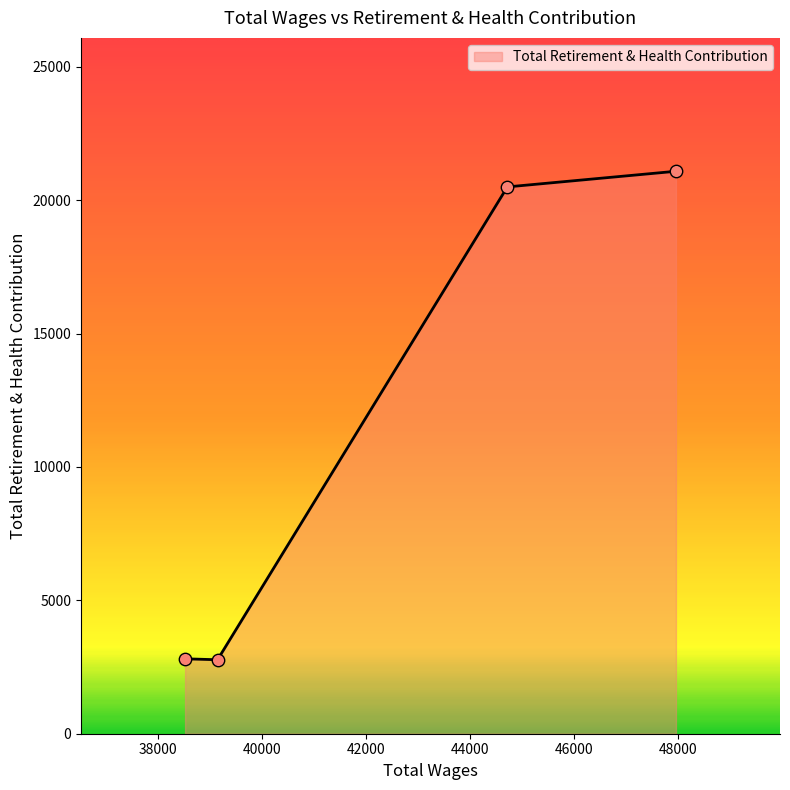

What is the smallest value displayed?

2773